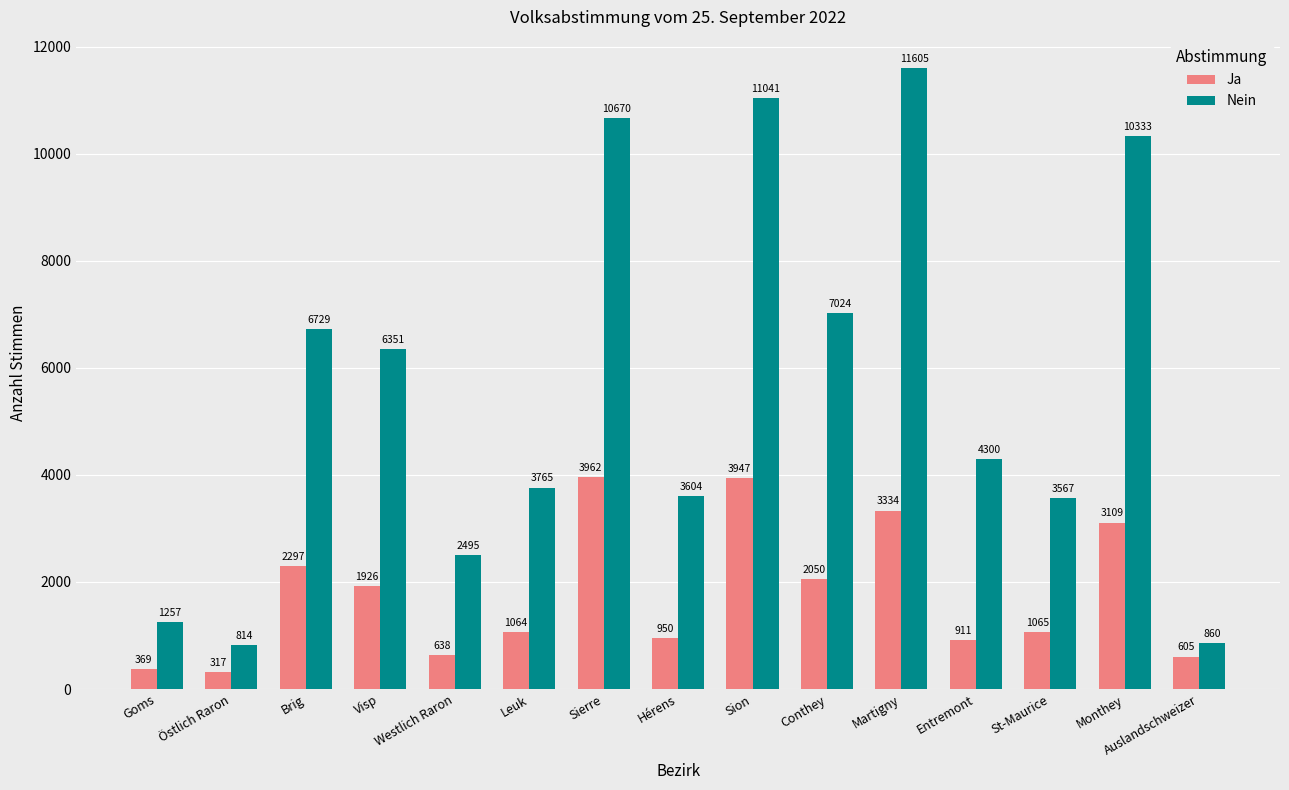

The value of Nein at Brig is 6729. True or false?

True